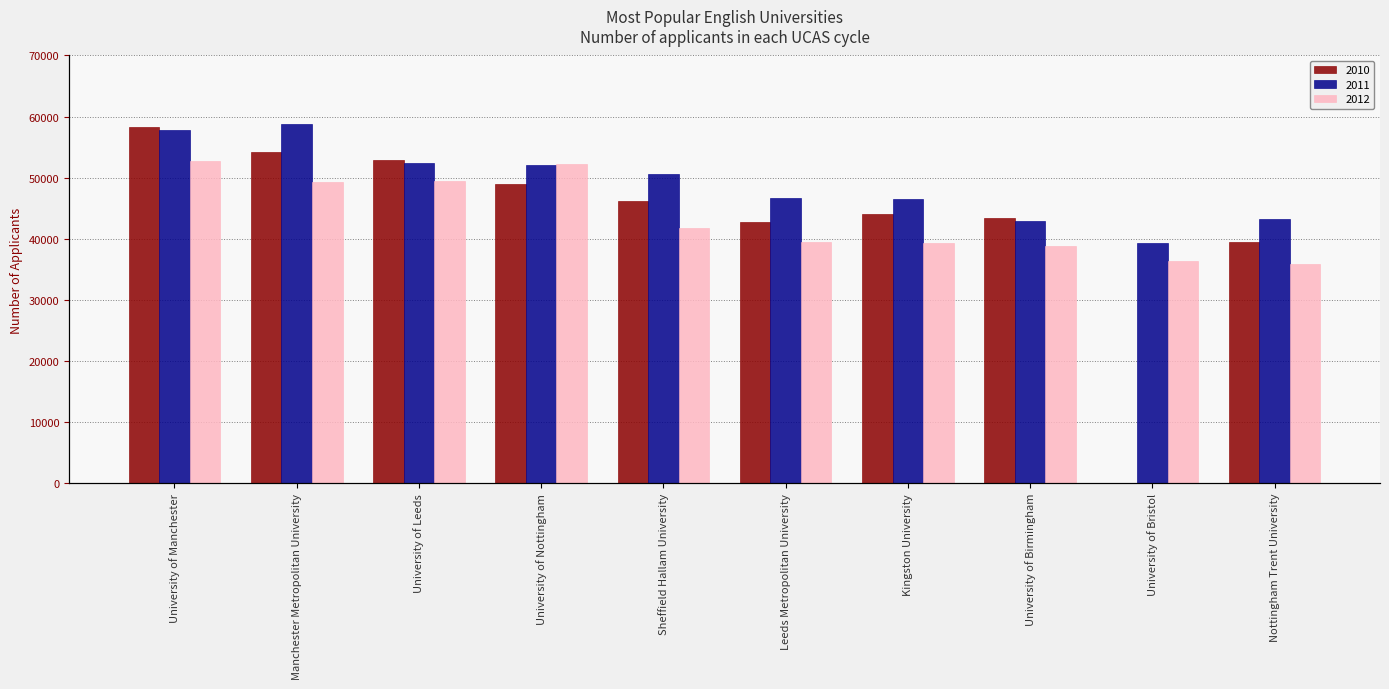

The value of 2011 at University of Bristol is 39305. True or false?

True